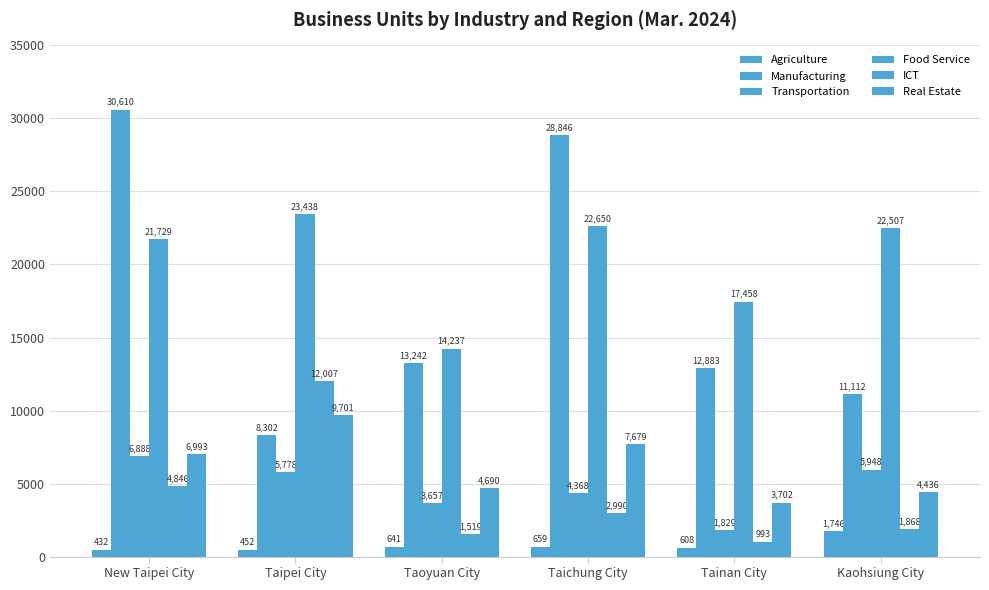

List the labels in order of Transportation value, largest first.

New Taipei City, Kaohsiung City, Taipei City, Taichung City, Taoyuan City, Tainan City